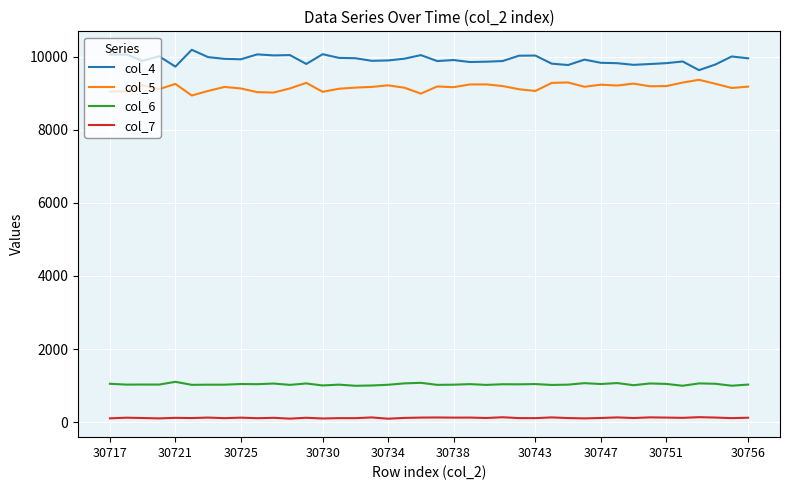

True or false: col_7 and col_4 intersect in this chart.

False